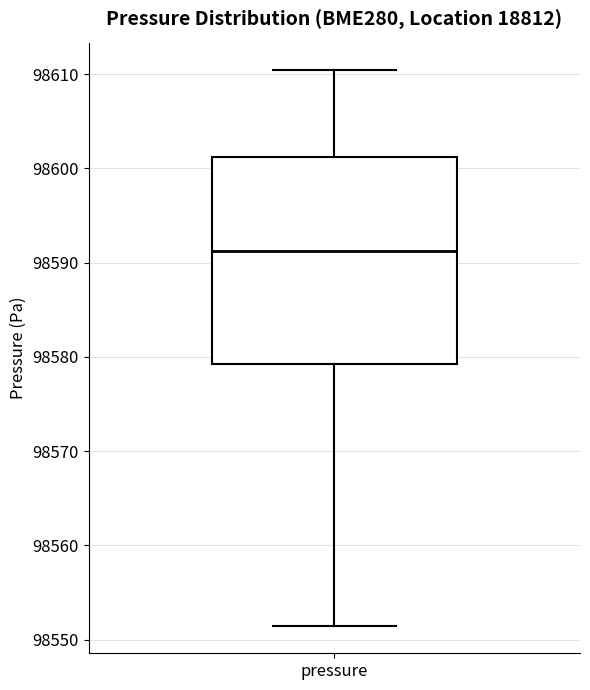

Where is the lower edge of the box for pressure on the y-axis? The values are not printed on the chart, so give them approximately, as read against the axis.

98579